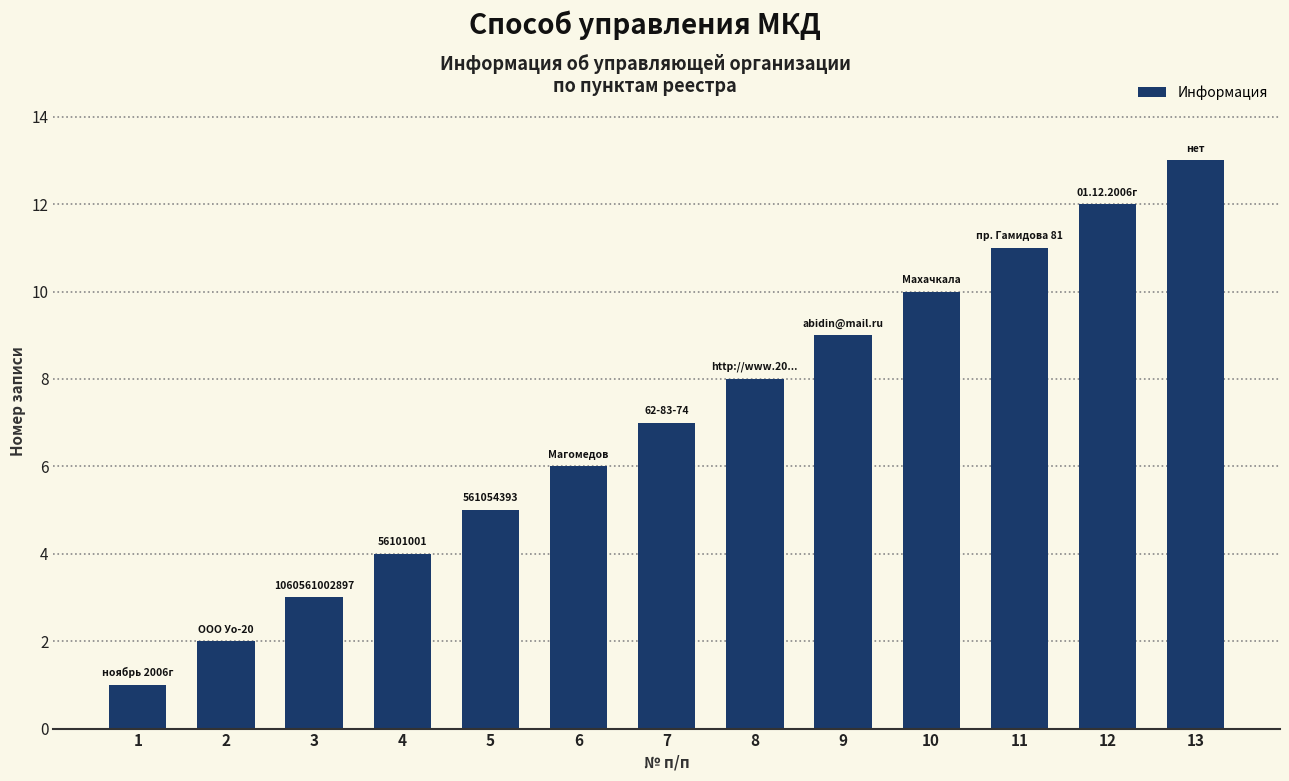

Rank the categories by value from lowest to highest.

1, 2, 3, 4, 5, 6, 7, 8, 9, 10, 11, 12, 13